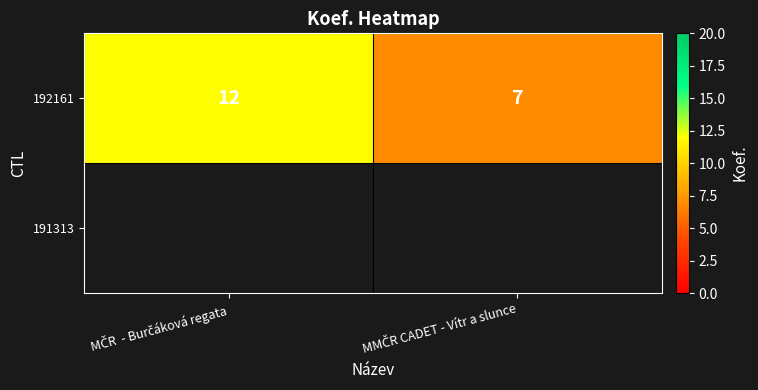

What is the greatest value displayed?

12